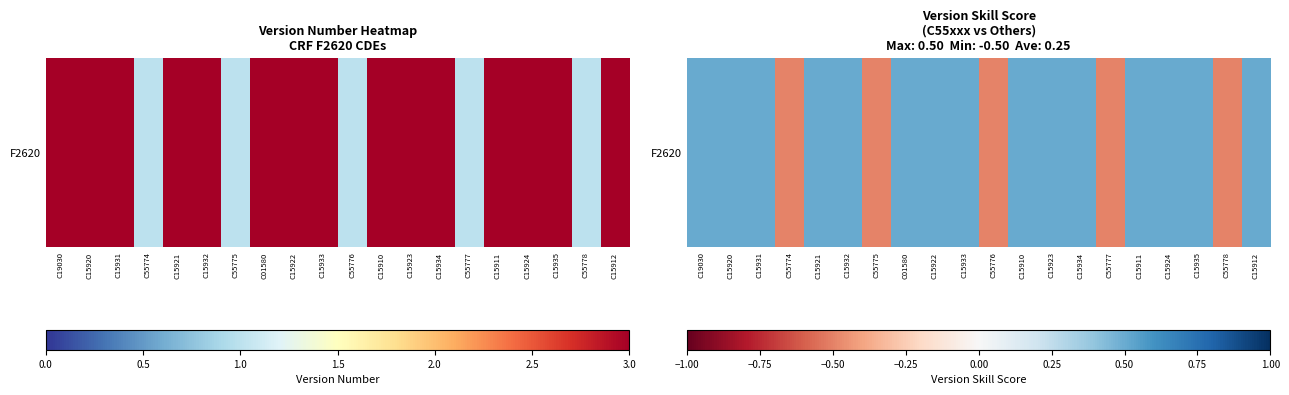

At which label does the data first exceed 0?

C19030